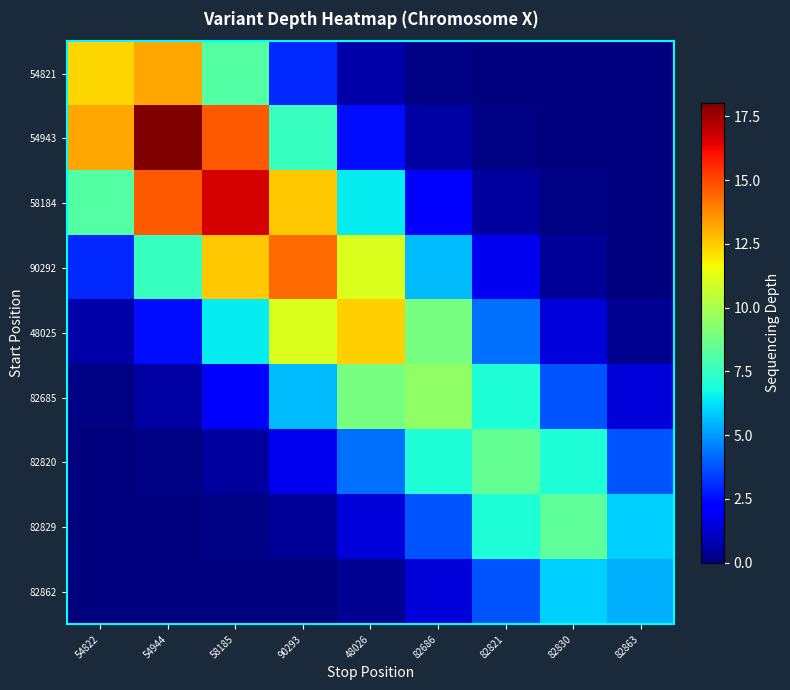

What is the total value across all series at 54944?

56.6